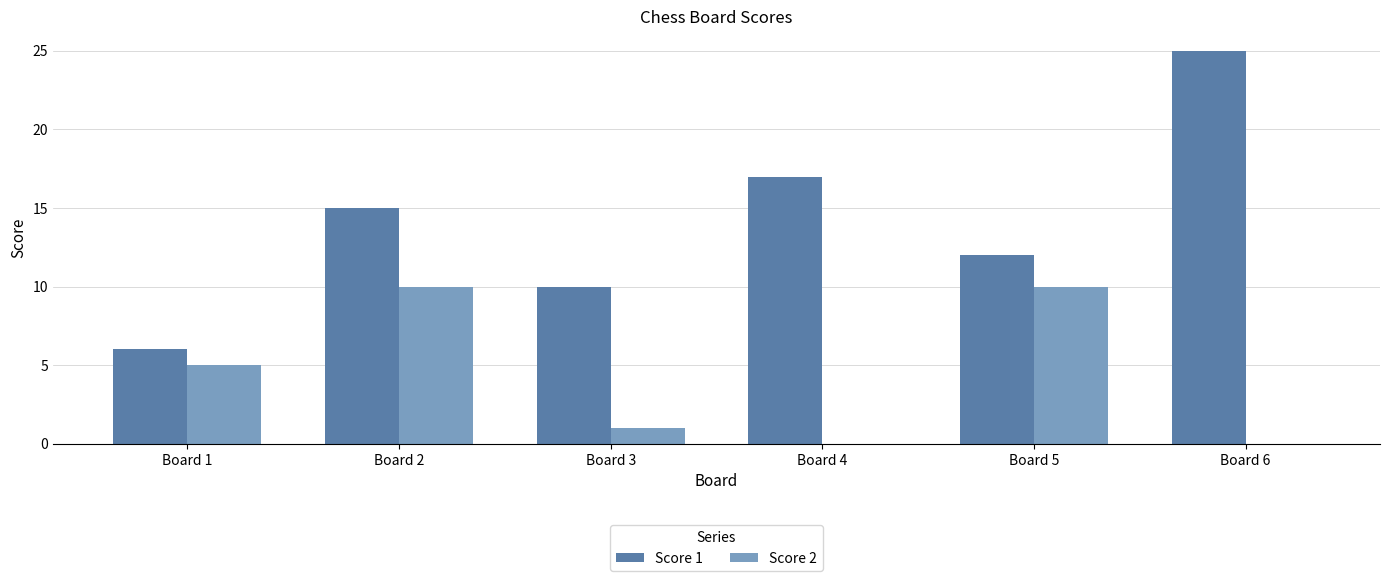

The Score 2 series shows 16 at Board 2. True or false?

False